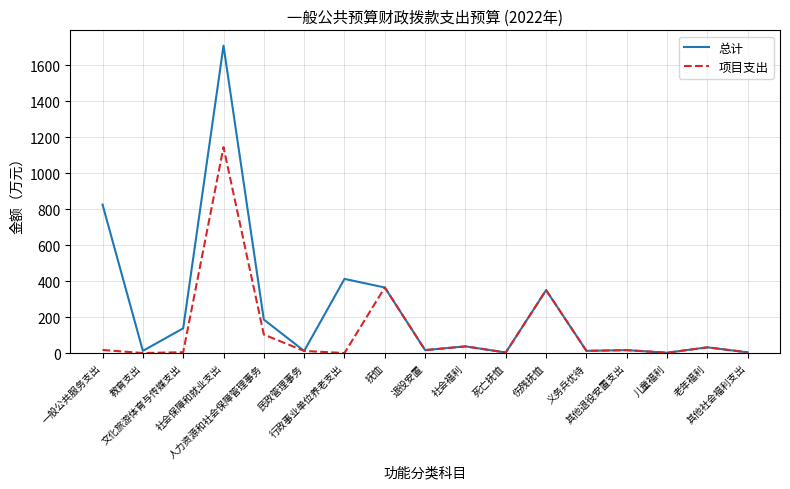

Rank the series by their maximum value, from lowest to highest.

项目支出, 总计